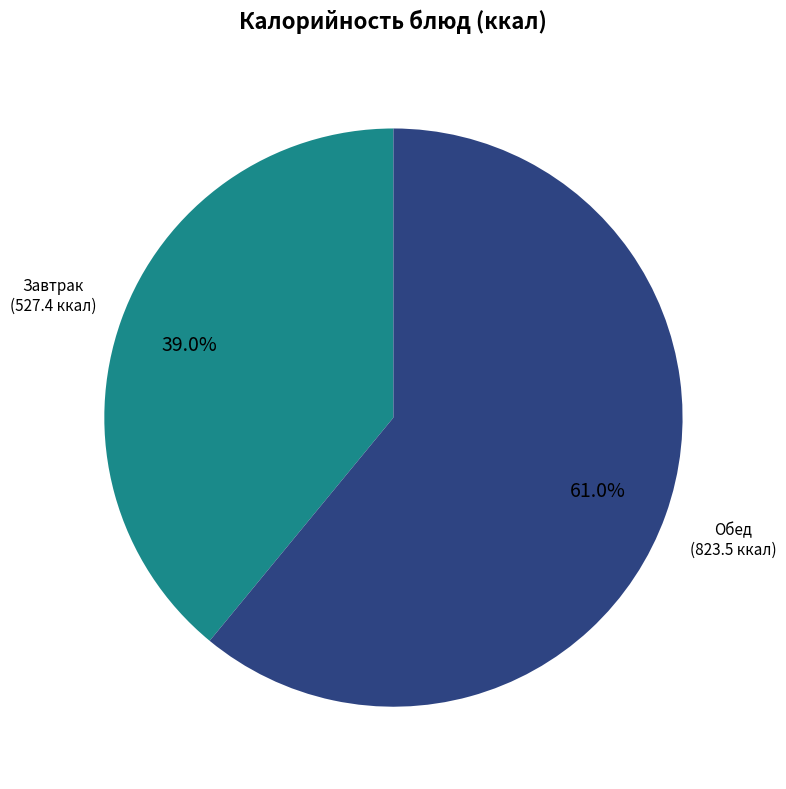

Which has a higher value, Завтрак or Обед?

Обед